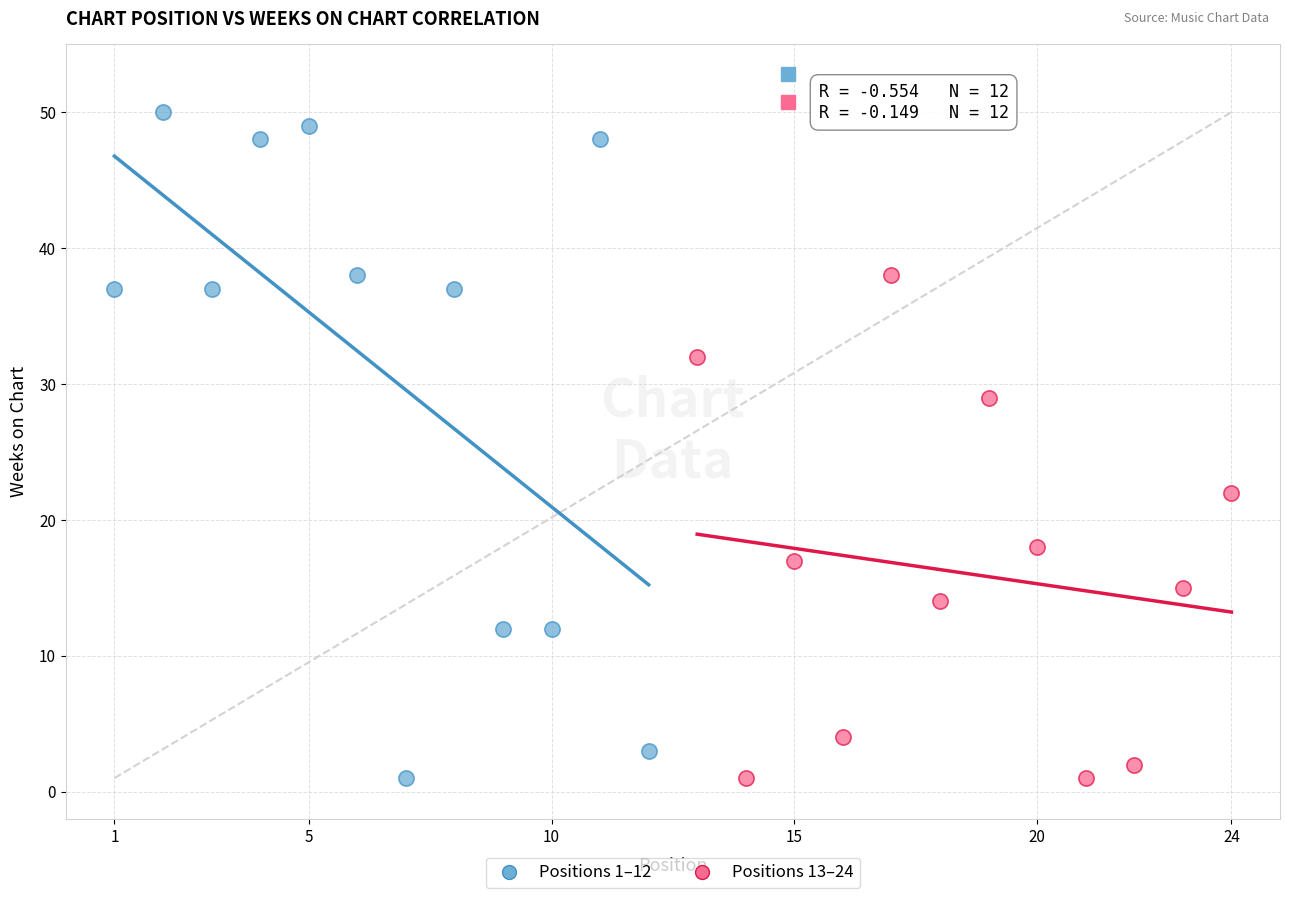

Which series has the widest spread of Y values?

Positions 1–12